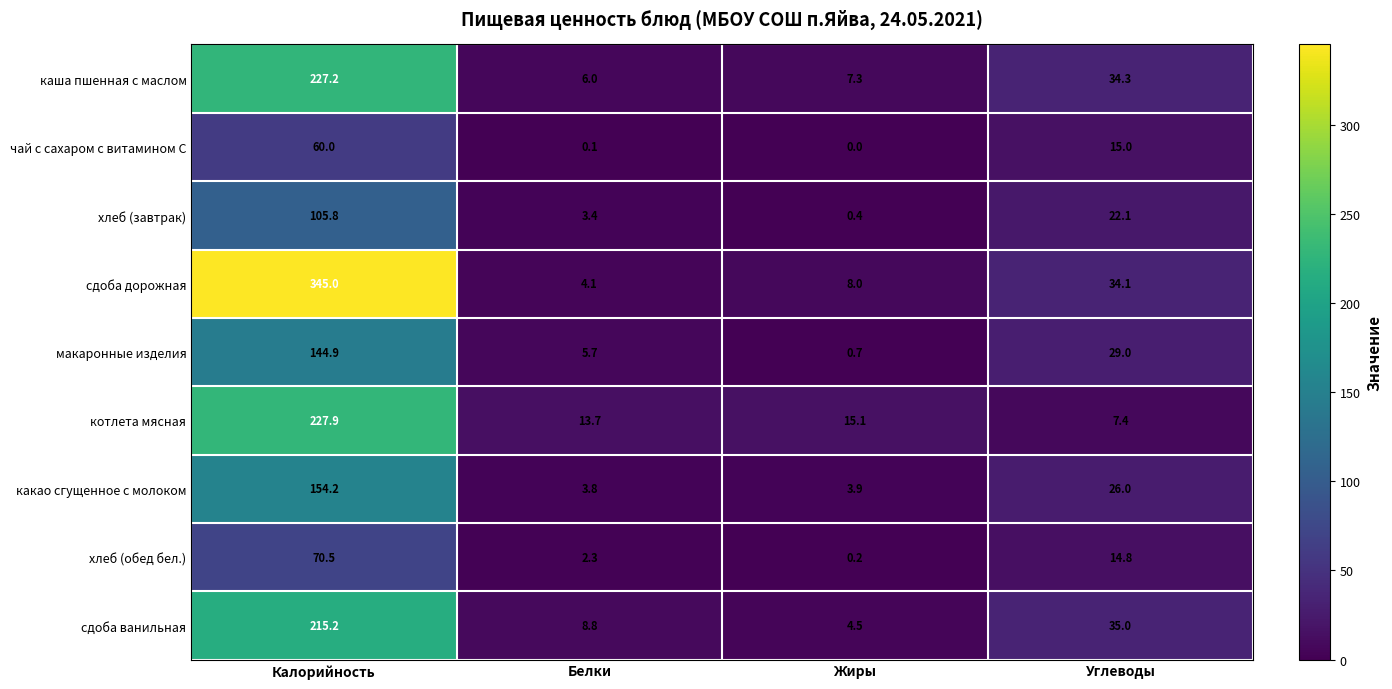

At Калорийность, list the series in order from smallest to largest.

чай с сахаром с витамином С, хлеб (обед бел.), хлеб (завтрак), макаронные изделия, какао сгущенное с молоком, сдоба ванильная, каша пшенная с маслом, котлета мясная, сдоба дорожная